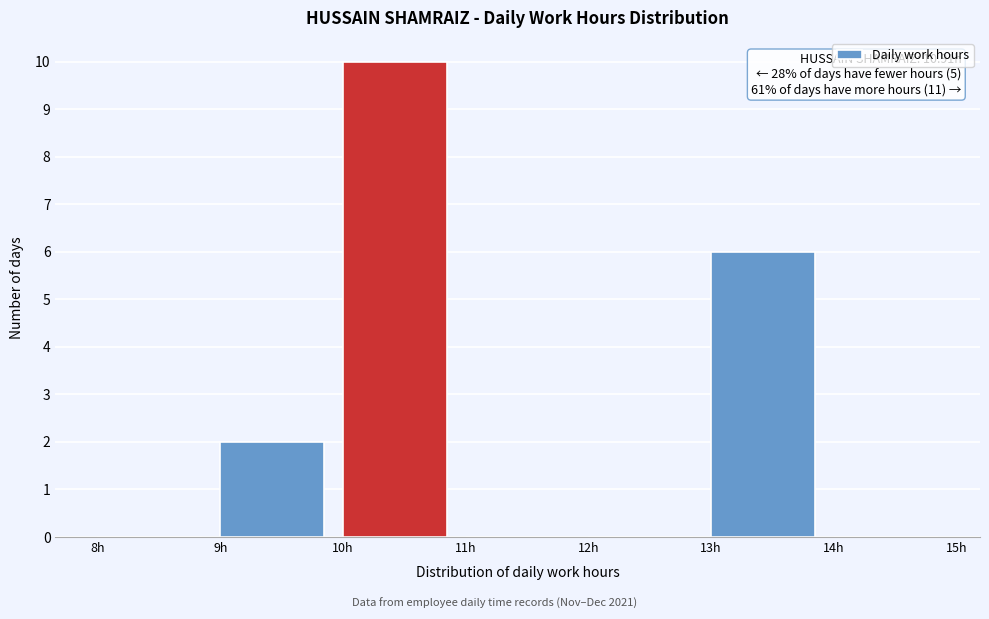

Which range on the x-axis has the tallest bar?

10 to 11